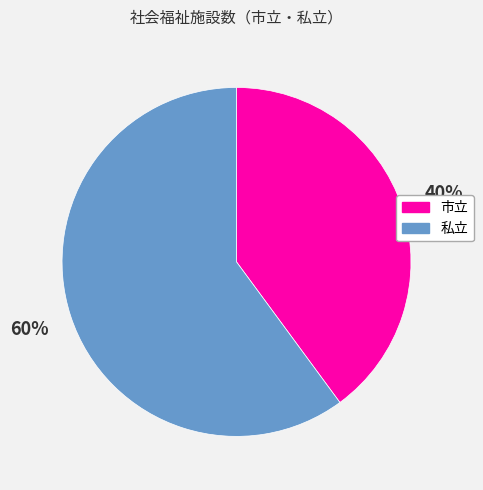

What is the majority slice?

私立